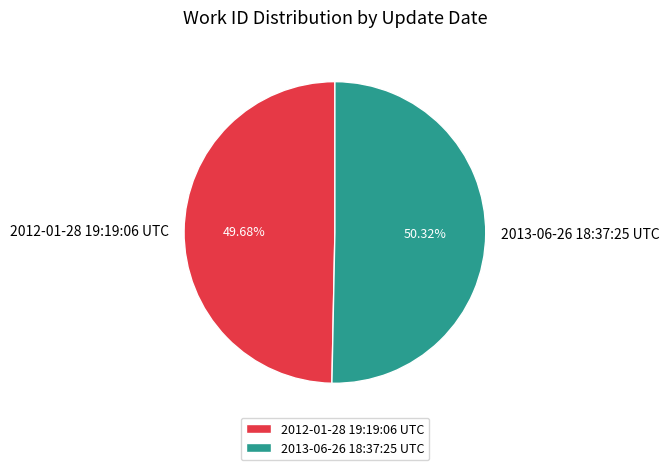

Does any single category account for the majority?

Yes